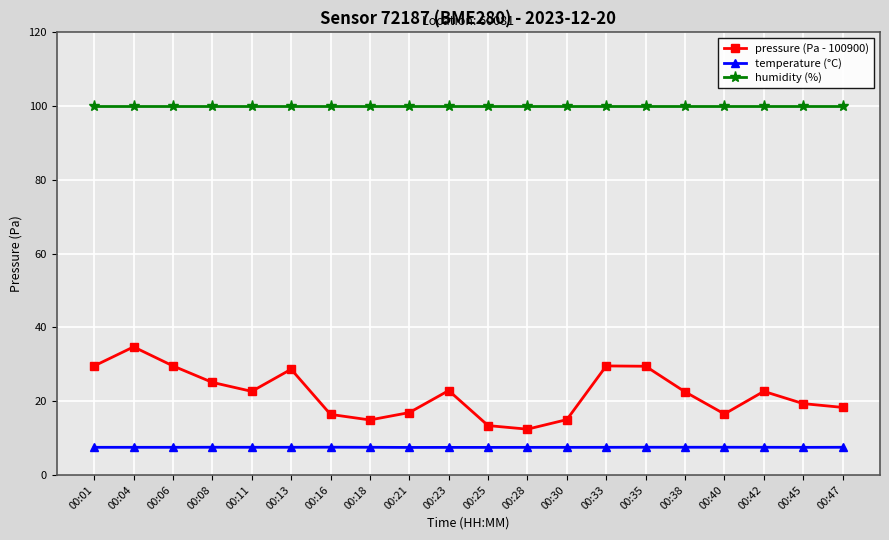

What is the difference between the highest and lowest values at 00:33?

92.5